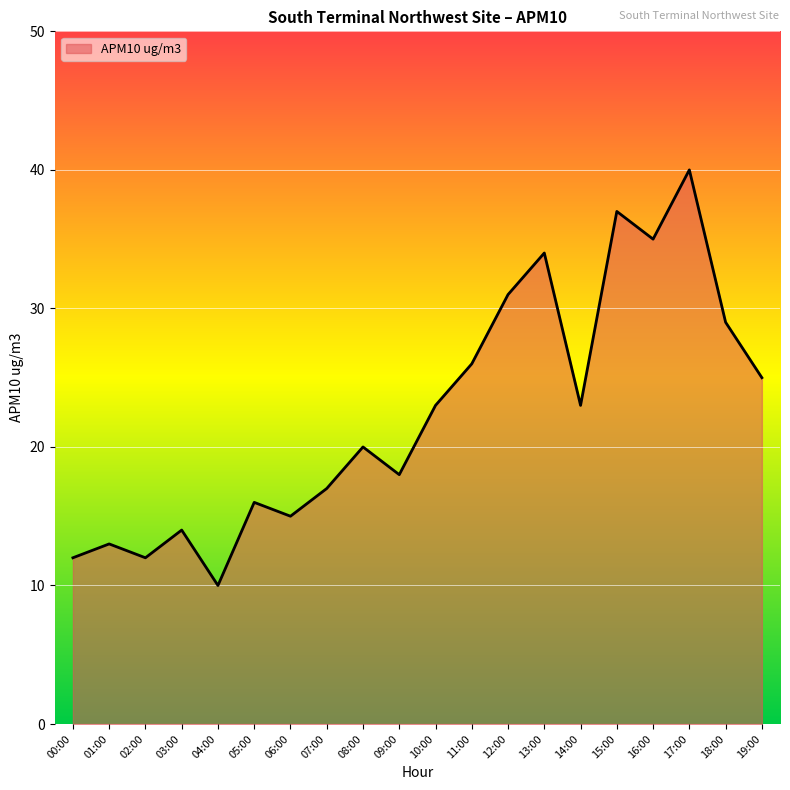

Reading left to right, what are all the values shown in this chart?

00:00=12	01:00=13	02:00=12	03:00=14	04:00=10	05:00=16	06:00=15	07:00=17	08:00=20	09:00=18	10:00=23	11:00=26	12:00=31	13:00=34	14:00=23	15:00=37	16:00=35	17:00=40	18:00=29	19:00=25